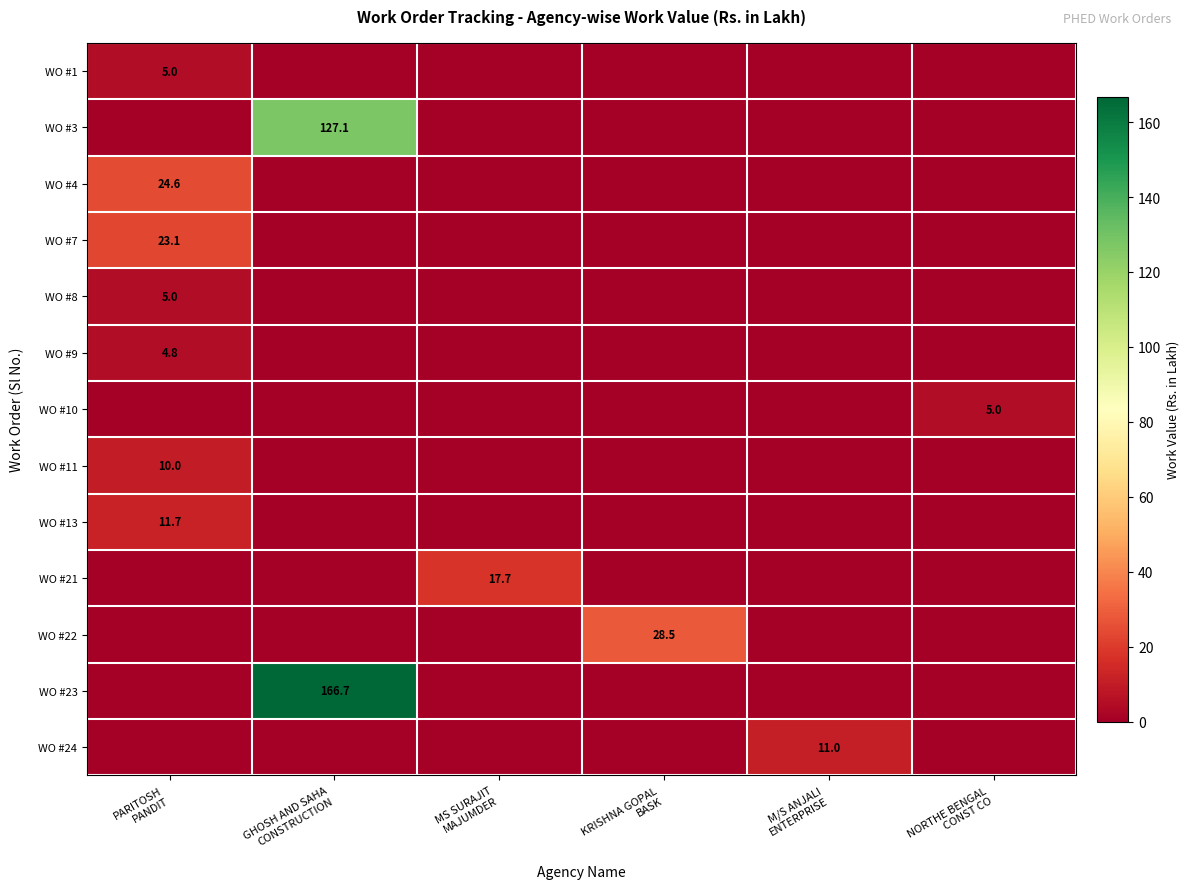

Is it true that WO #24 equals 0.0 at MS SURAJIT MAJUMDER?

True